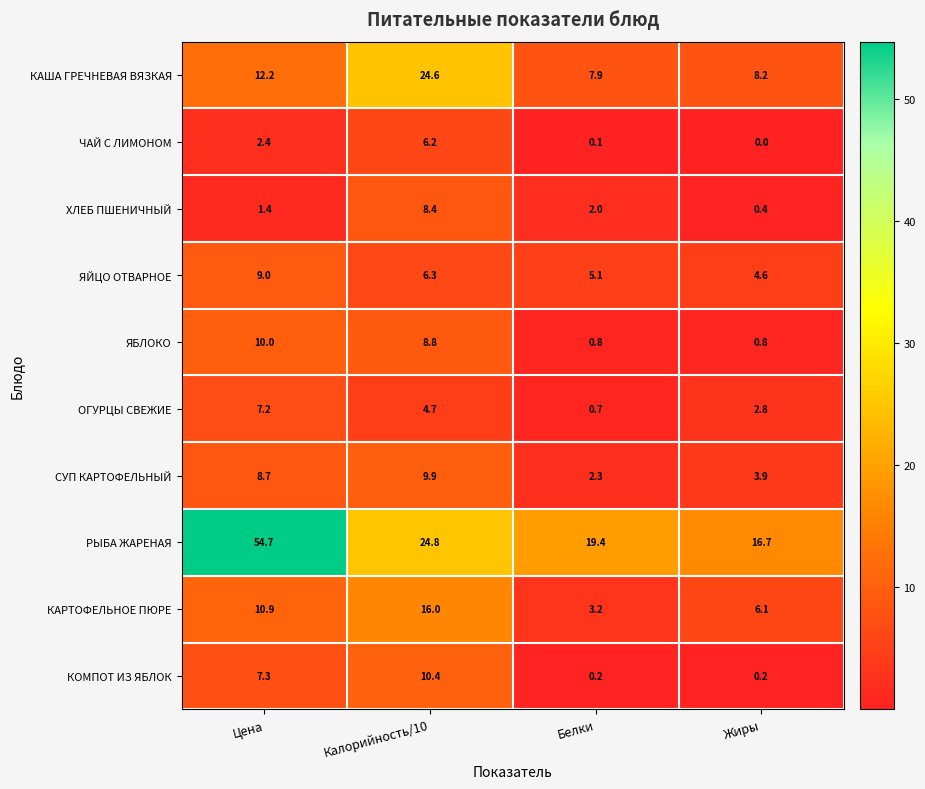

What is the greatest value displayed?

54.7